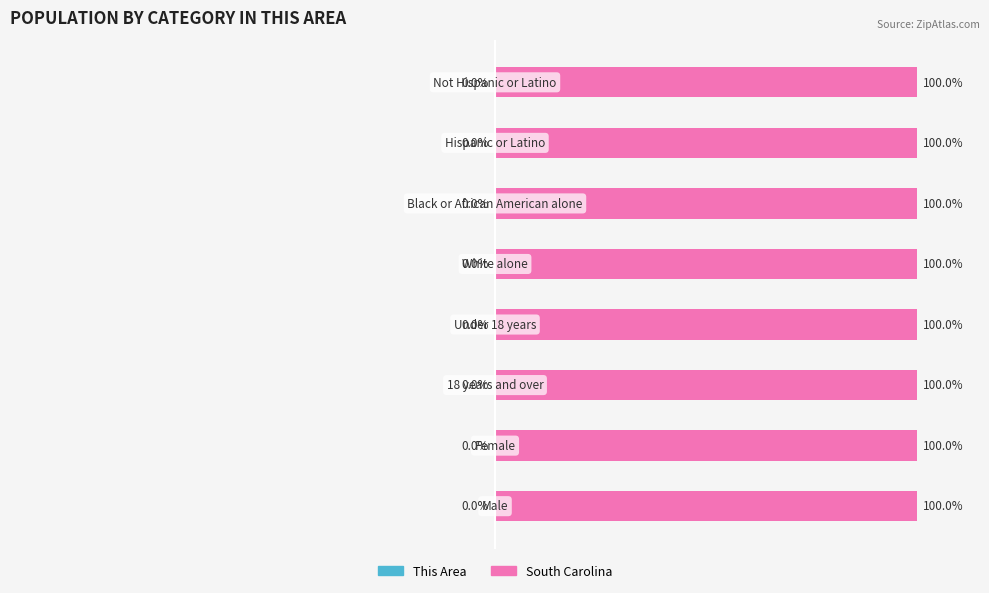

The This Area series shows -0.0 at 4. True or false?

True